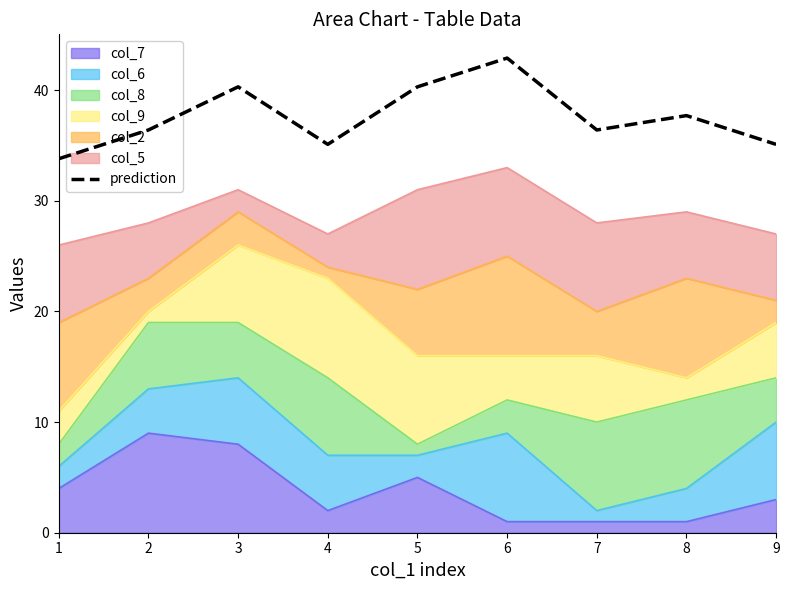

The value at 2 is 49.0. True or false?

False